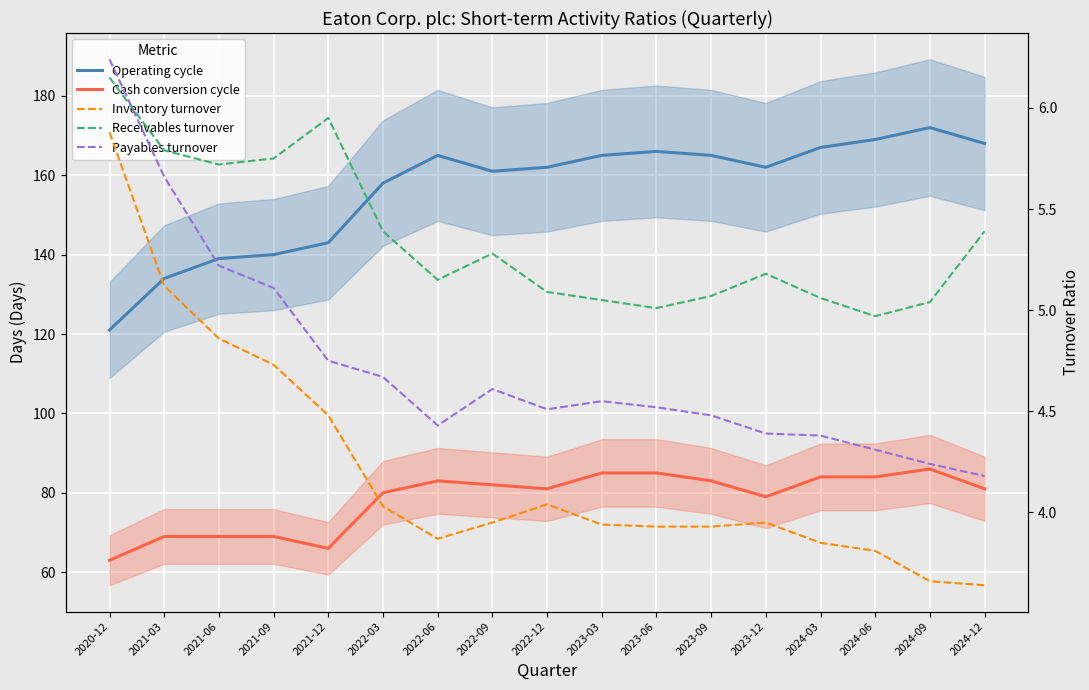

True or false: Payables turnover has a value of 1.1 at 2021-06.

False